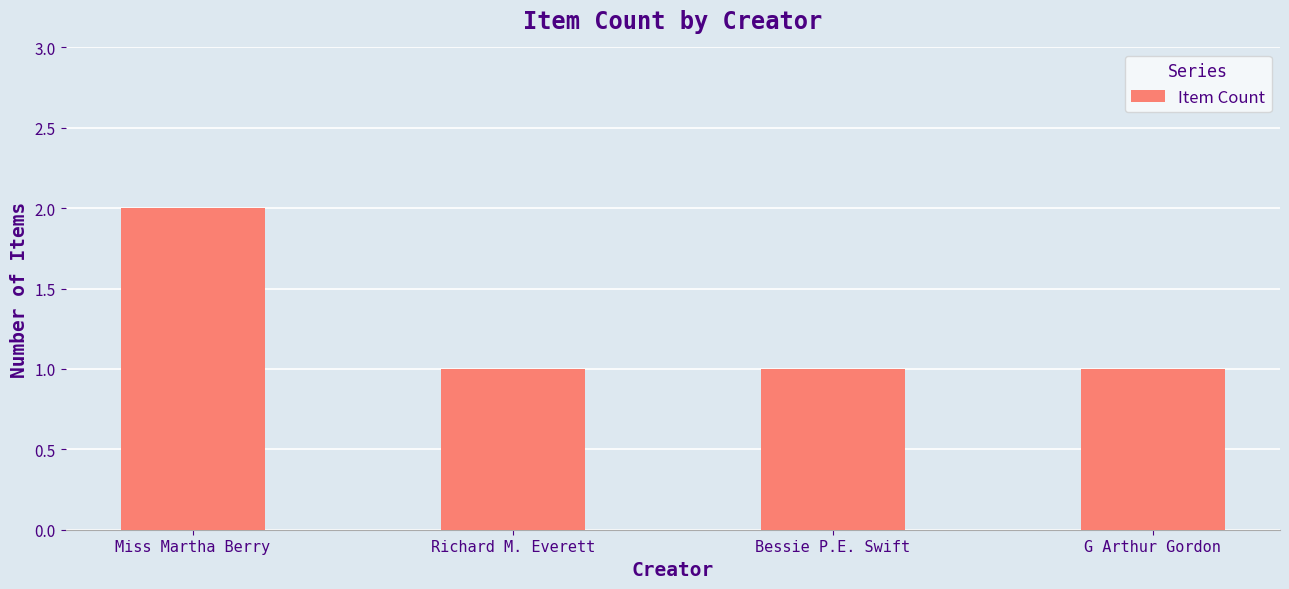

Which has a higher value, Miss Martha Berry or G Arthur Gordon?

Miss Martha Berry